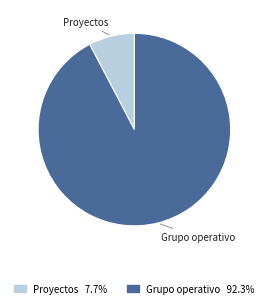

What is the smallest slice in the pie chart?

Proyectos